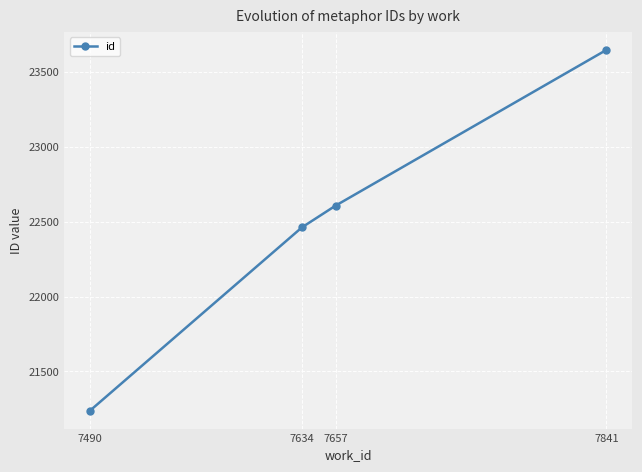

Reading left to right, what are all the values shown in this chart?

21238	22462	22608	23648